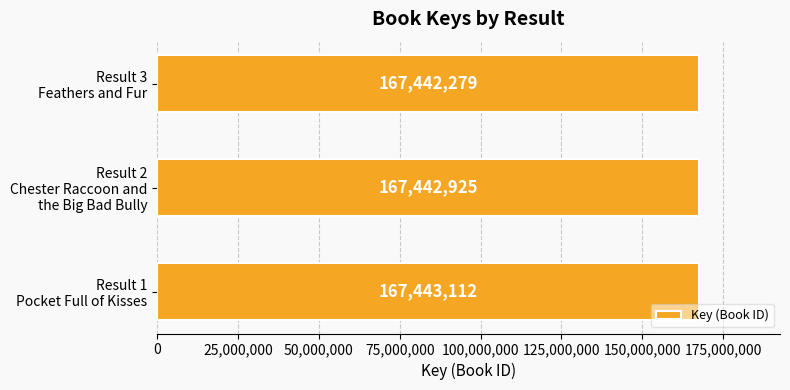

Reading bottom to top, extract all data points from this chart.

167443112	167442925	167442279